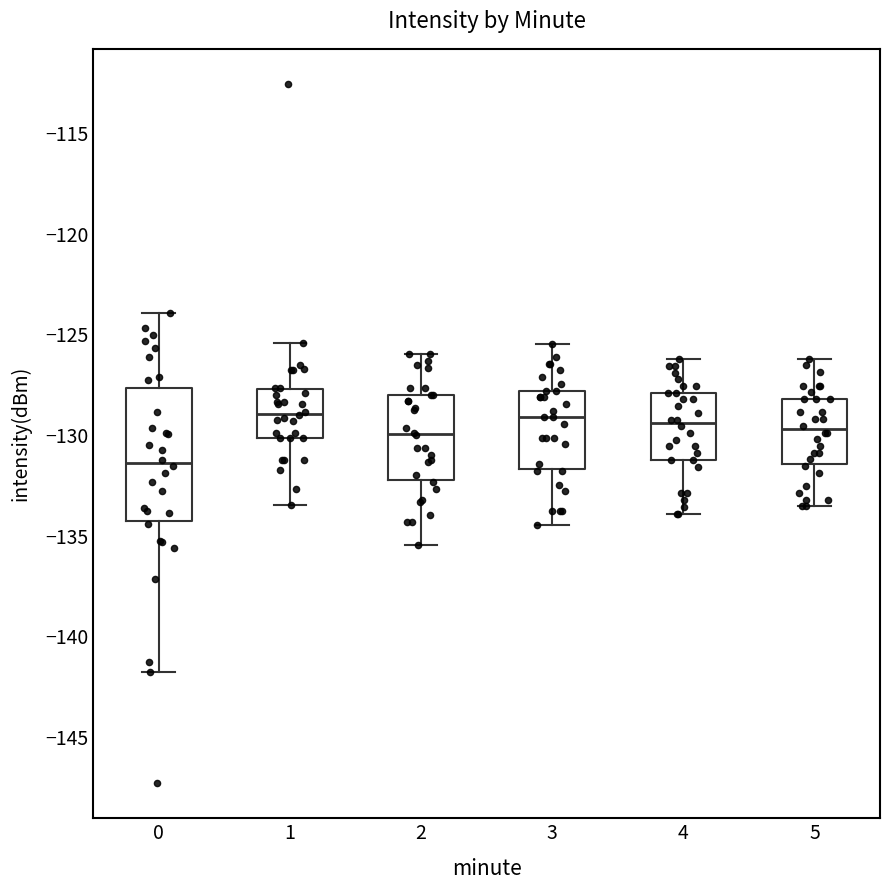

Comparing the boxes themselves (not the whiskers), which one is the tallest?

0